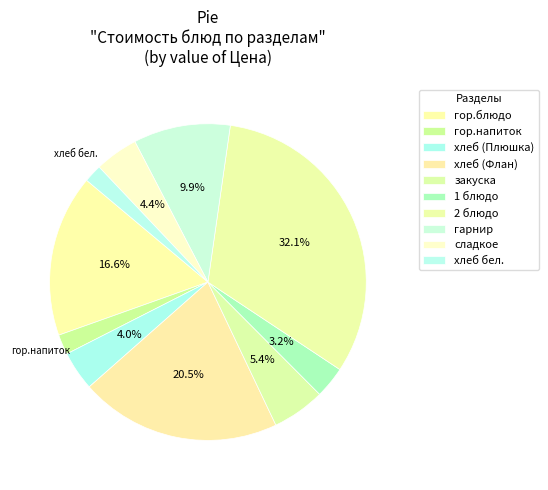

Is there any slice that represents more than half of the pie?

No